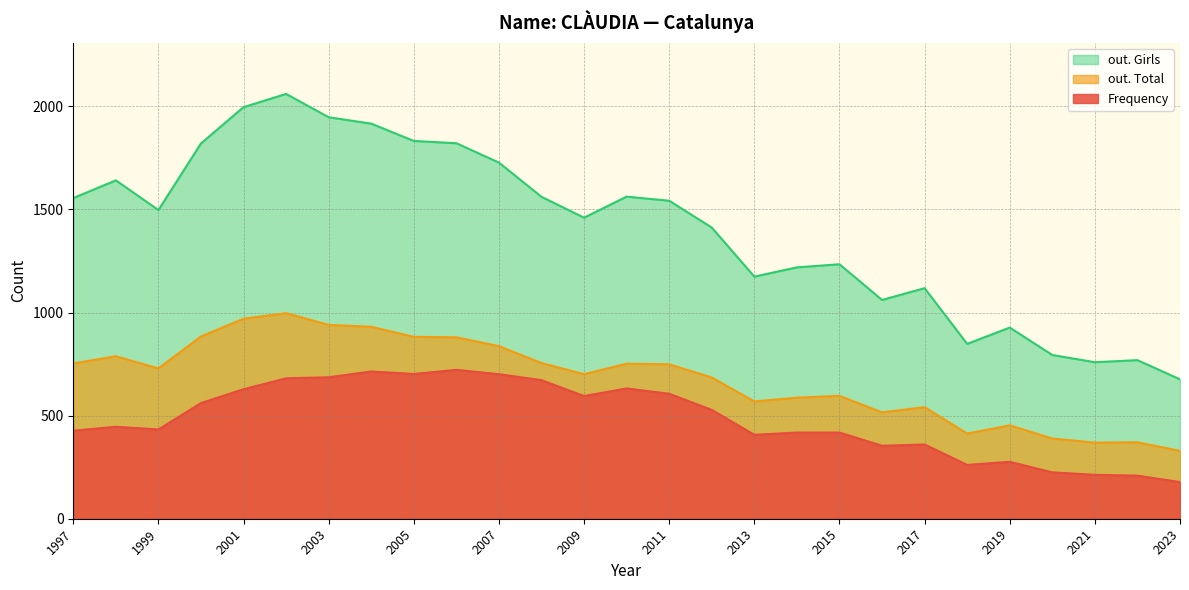

Does the chart display data point markers on the line(s)?

No